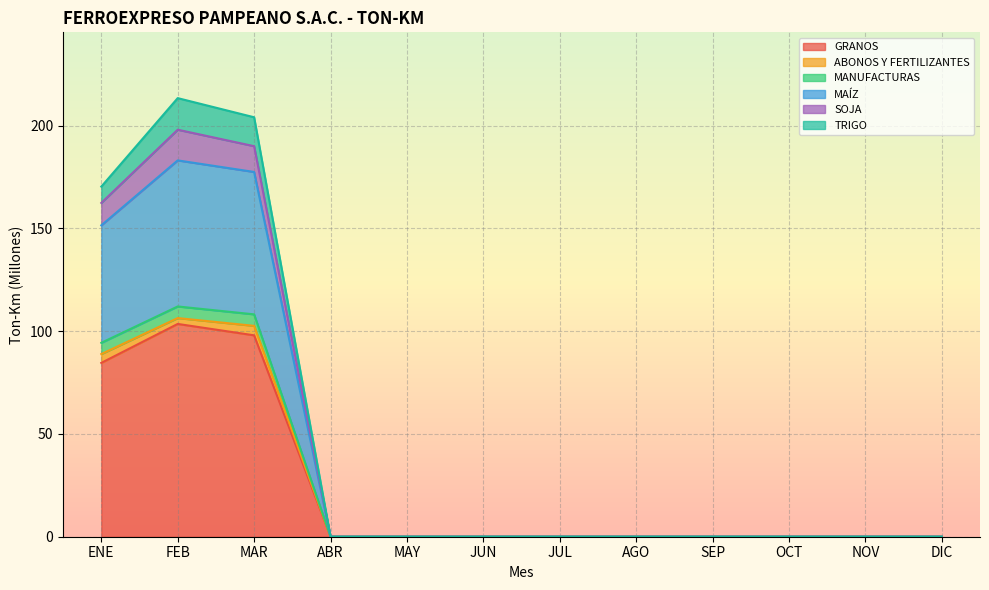

At which category does MAÍZ reach its first local peak?

FEB